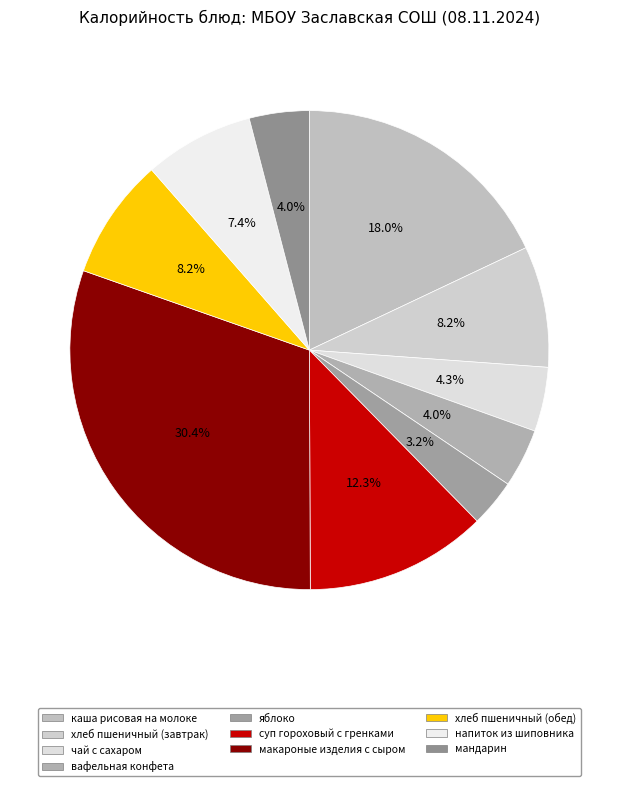

How many slices are in this pie chart?

10